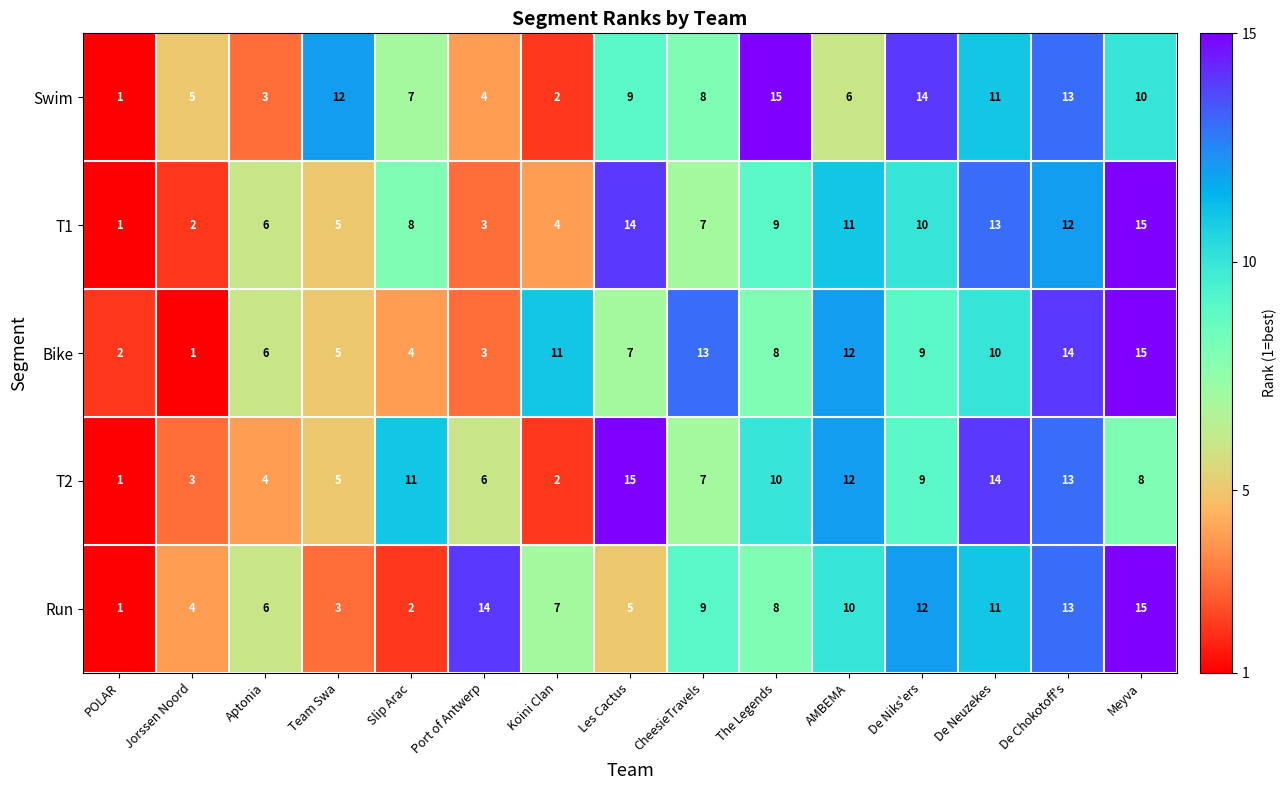

What is the approximate value of T2 at Jorssen Noord, to the nearest 5?

5